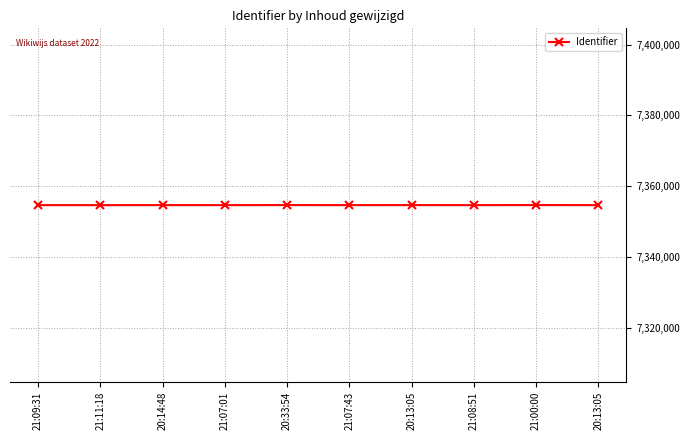

How many data points does each series have?

10